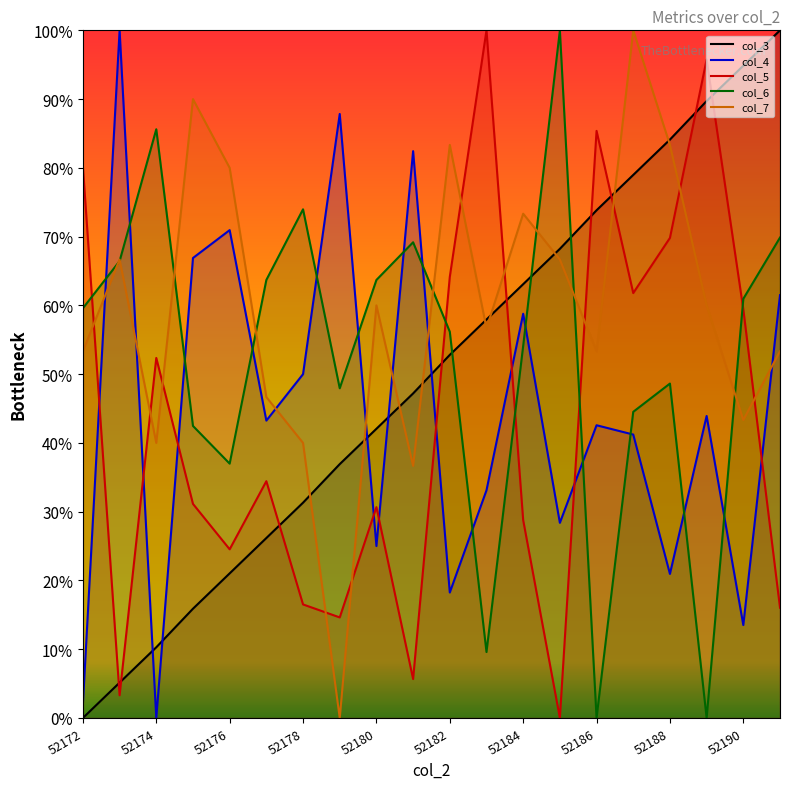

The value of col_5 at 52176 is 5.6. True or false?

False